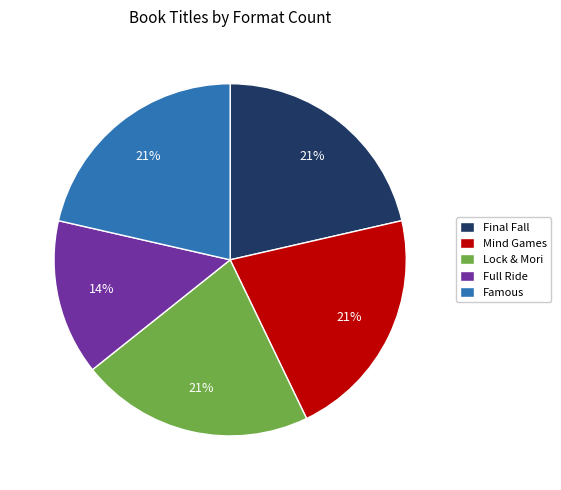

How many segments does this pie chart have?

5